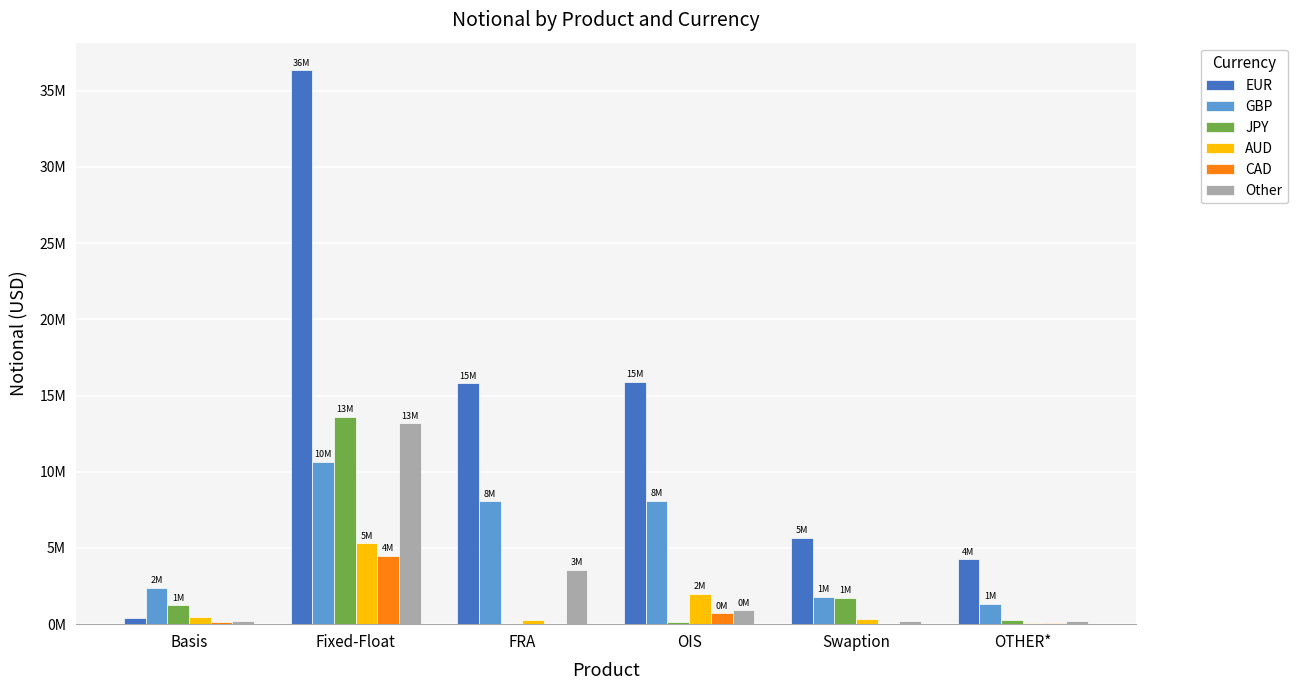

What is the label of the 3rd bar from the right?

OIS